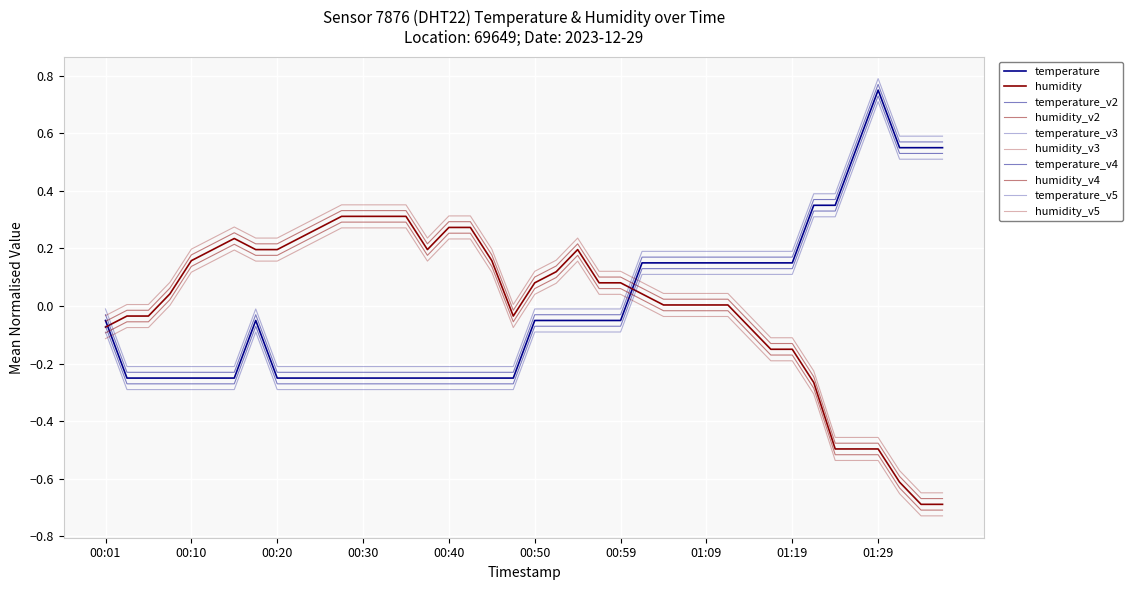

Where does the humidity series first go above 0?

00:08